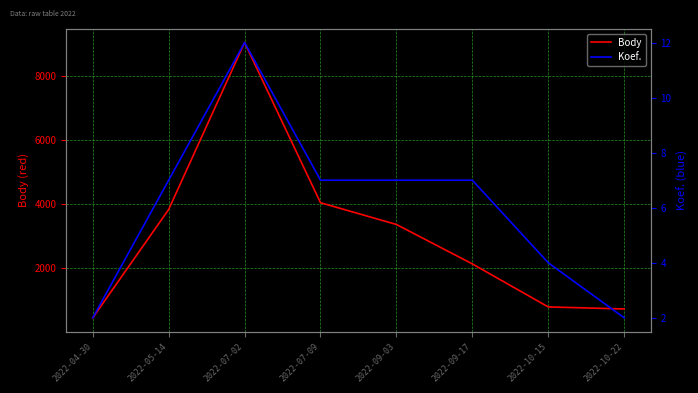

Which series has the largest total across all categories?

Body